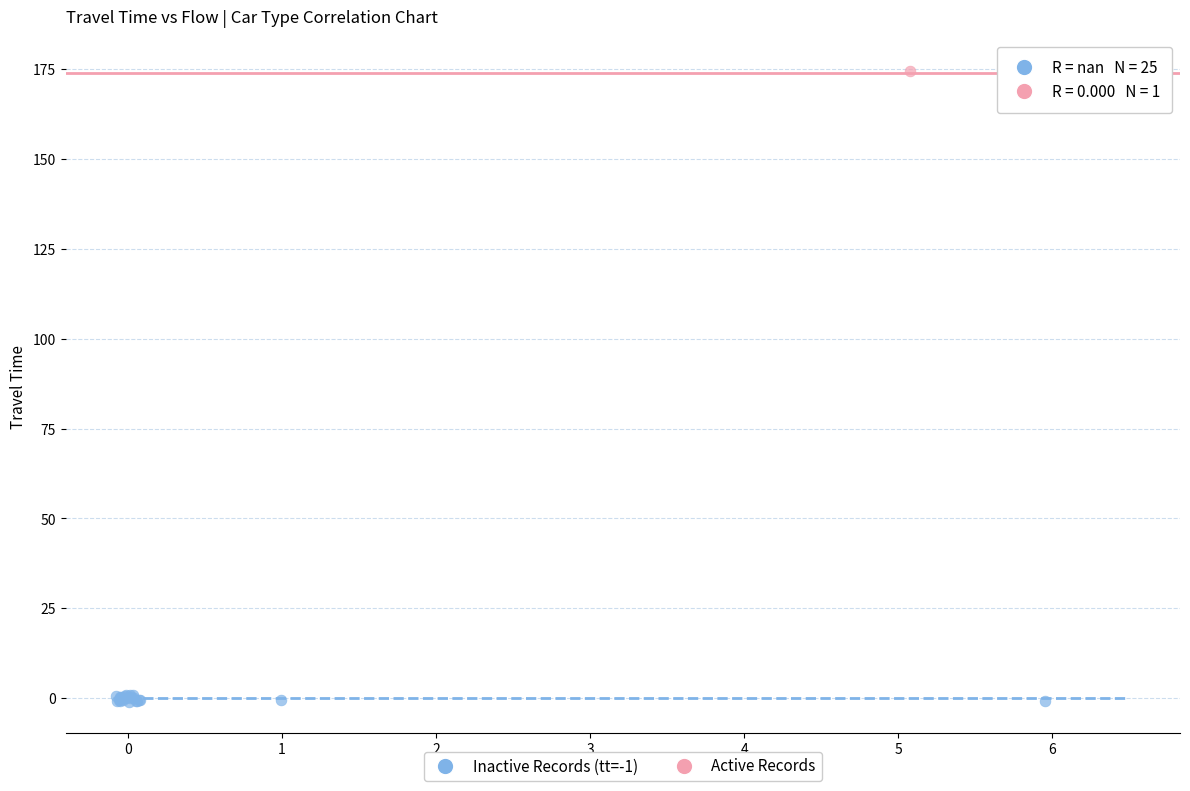

What are all the series names shown in the legend?

Inactive Records (tt=-1), Active Records